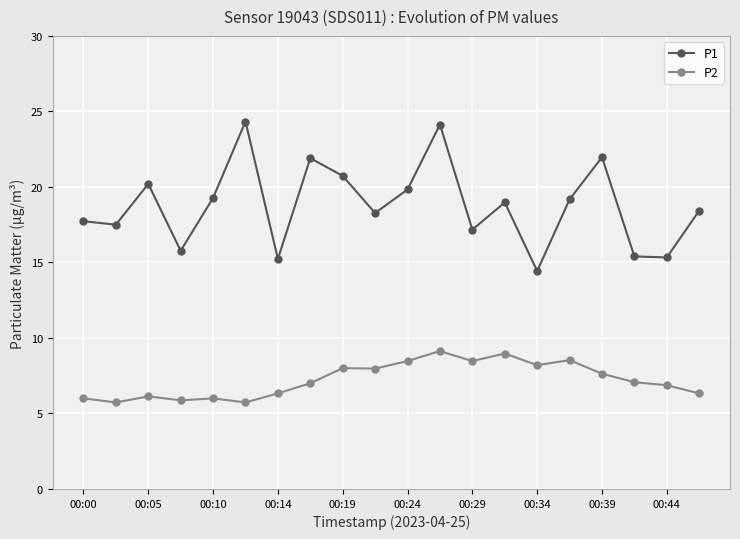

What is the sum of all P1 values?

375.8